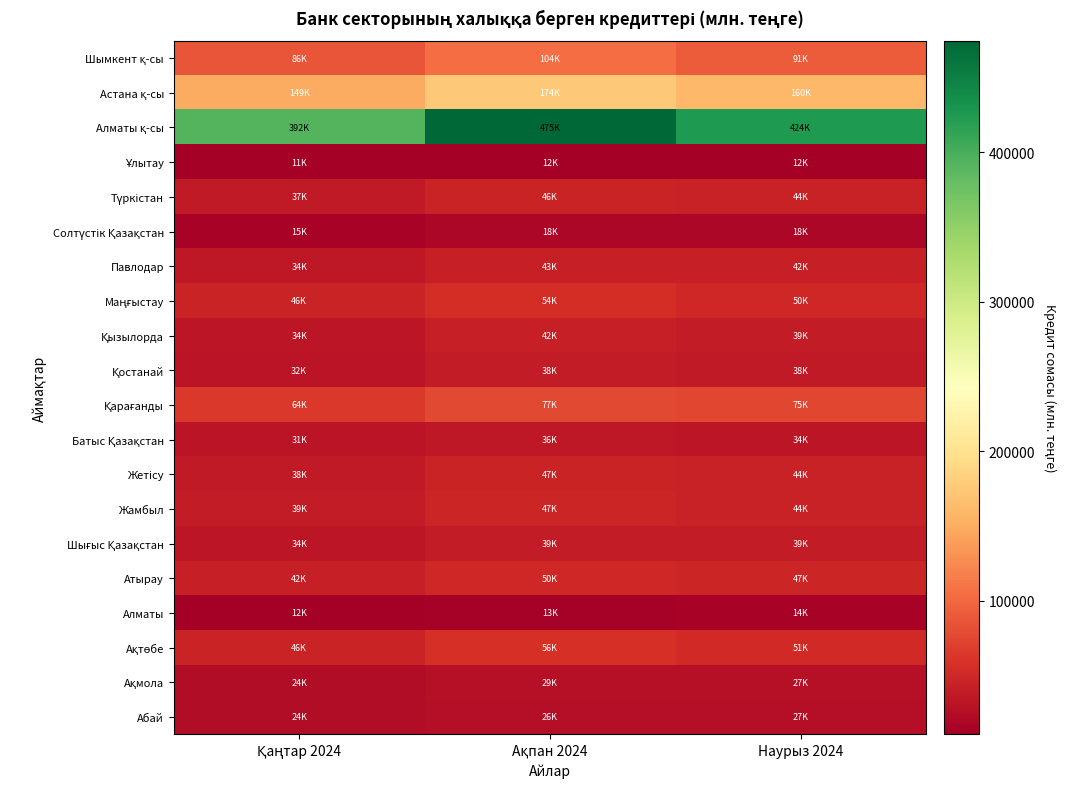

At which category is the sum across all series the highest?

Ақпан 2024